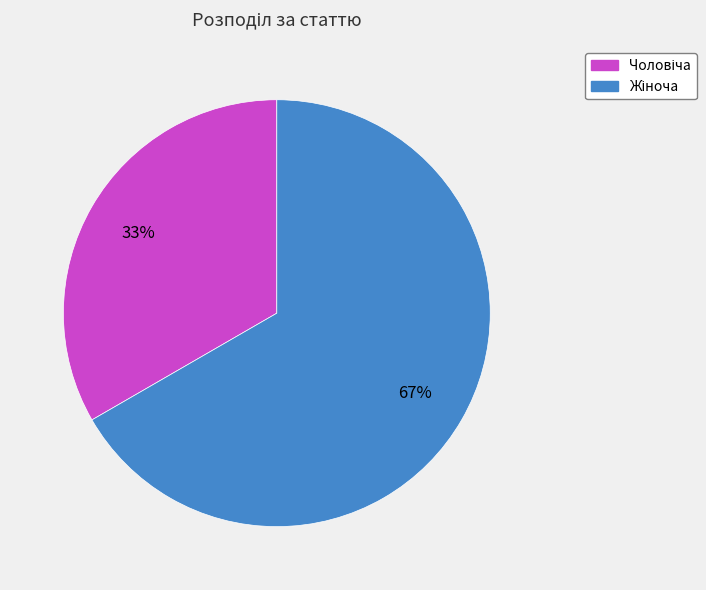

To the nearest percent, what is the average slice percentage?

50%